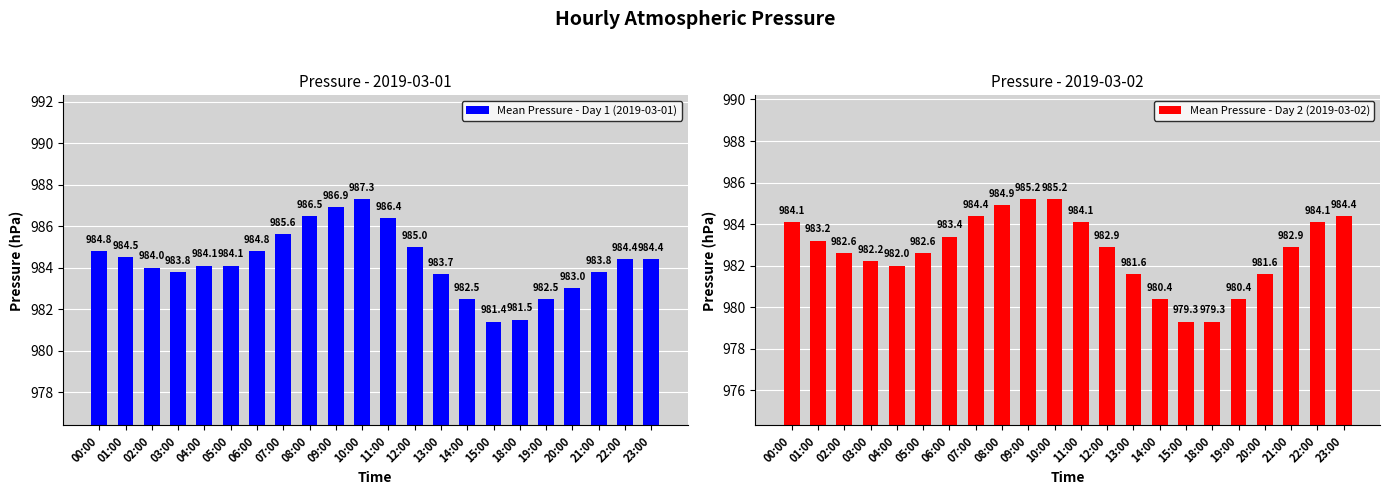

What is the minimum value for Mean Pressure - Day 1 (2019-03-01)?

981.4